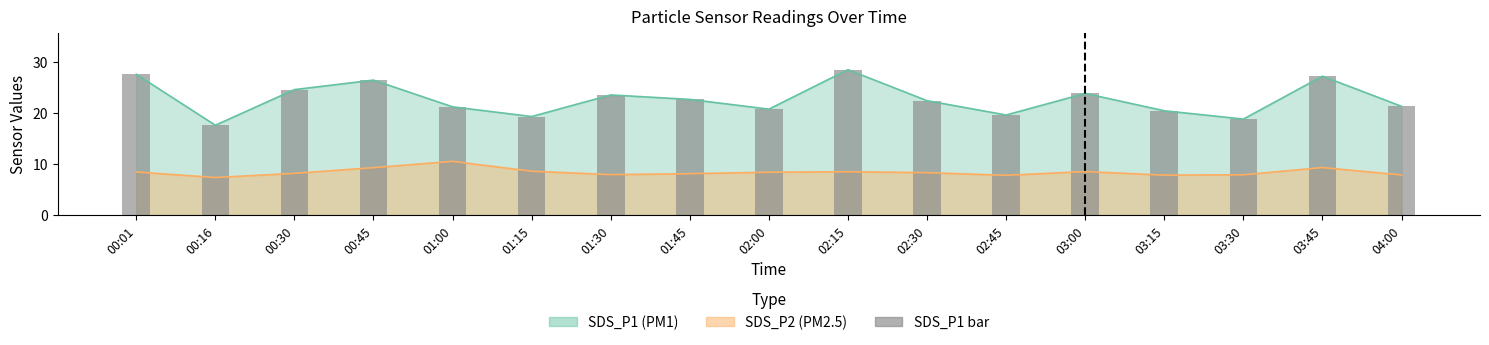

What is the difference between the maximum and second lowest values?

9.7